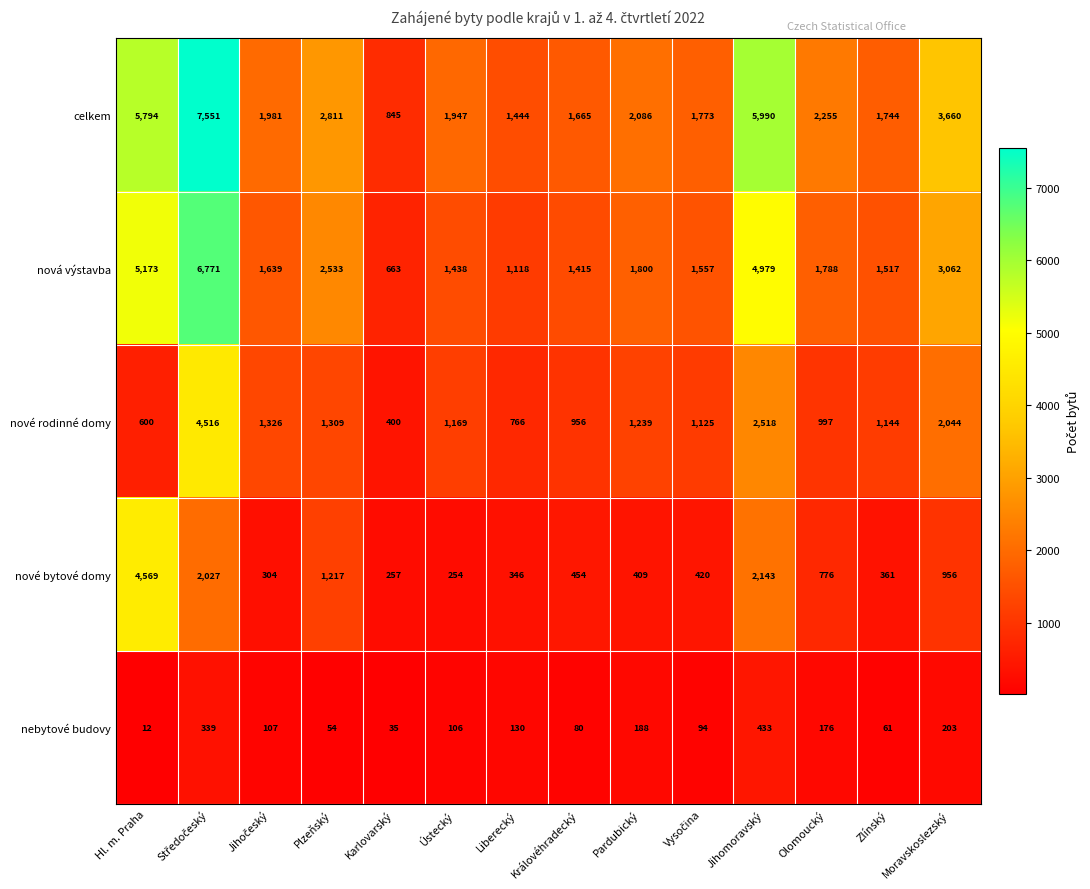

How many series are shown in this chart?

5